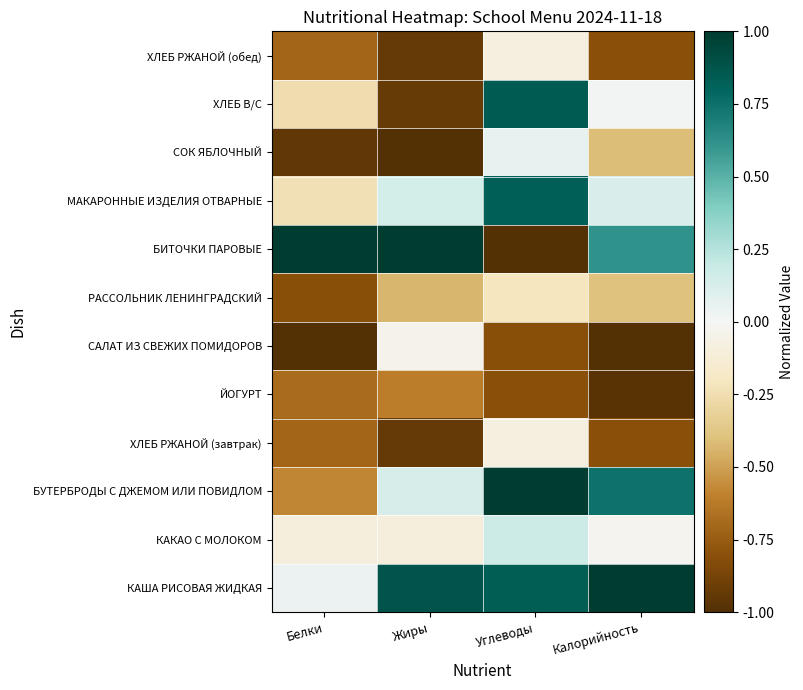

Reading left to right, list all the values displayed in this chart.

КАША РИСОВАЯ ЖИДКАЯ: Белки=0.0	Жиры=0.9	Углеводы=0.8	Калорийность=1.0
КАКАО С МОЛОКОМ: Белки=-0.1	Жиры=-0.1	Углеводы=0.2	Калорийность=-0.0
БУТЕРБРОДЫ С ДЖЕМОМ ИЛИ ПОВИДЛОМ: Белки=-0.6	Жиры=0.1	Углеводы=1.0	Калорийность=0.7
ХЛЕБ РЖАНОЙ (завтрак): Белки=-0.7	Жиры=-0.9	Углеводы=-0.1	Калорийность=-0.8
ЙОГУРТ: Белки=-0.7	Жиры=-0.6	Углеводы=-0.8	Калорийность=-1.0
САЛАТ ИЗ СВЕЖИХ ПОМИДОРОВ: Белки=-1.0	Жиры=-0.0	Углеводы=-0.8	Калорийность=-1.0
РАССОЛЬНИК ЛЕНИНГРАДСКИЙ: Белки=-0.8	Жиры=-0.4	Углеводы=-0.2	Калорийность=-0.4
БИТОЧКИ ПАРОВЫЕ: Белки=1.0	Жиры=1.0	Углеводы=-1.0	Калорийность=0.6
МАКАРОННЫЕ ИЗДЕЛИЯ ОТВАРНЫЕ: Белки=-0.2	Жиры=0.1	Углеводы=0.8	Калорийность=0.1
СОК ЯБЛОЧНЫЙ: Белки=-0.9	Жиры=-1.0	Углеводы=0.1	Калорийность=-0.4
ХЛЕБ В/С: Белки=-0.3	Жиры=-0.9	Углеводы=0.9	Калорийность=0.0
ХЛЕБ РЖАНОЙ (обед): Белки=-0.7	Жиры=-0.9	Углеводы=-0.1	Калорийность=-0.8